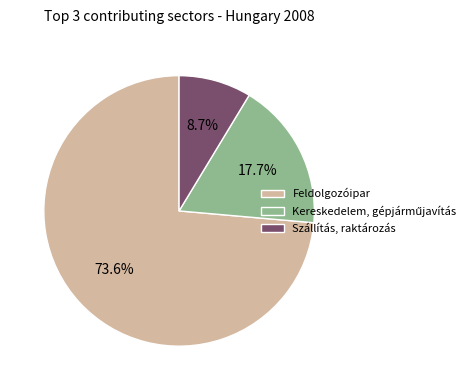

Is Feldolgozóipar the majority of the pie?

Yes